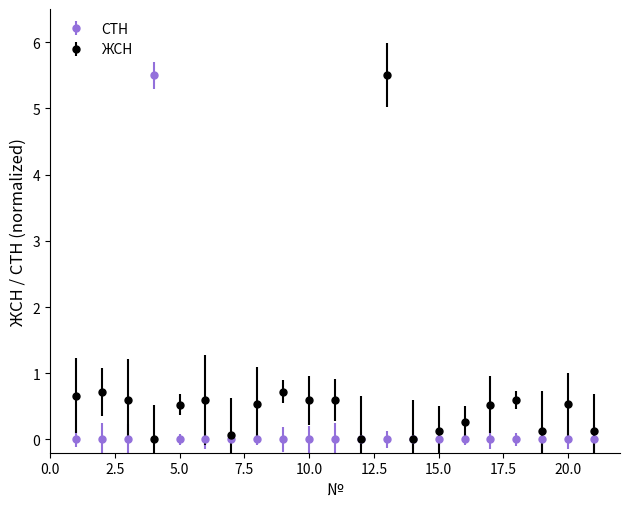

What are all the series names shown in the legend?

СТН, ЖСН